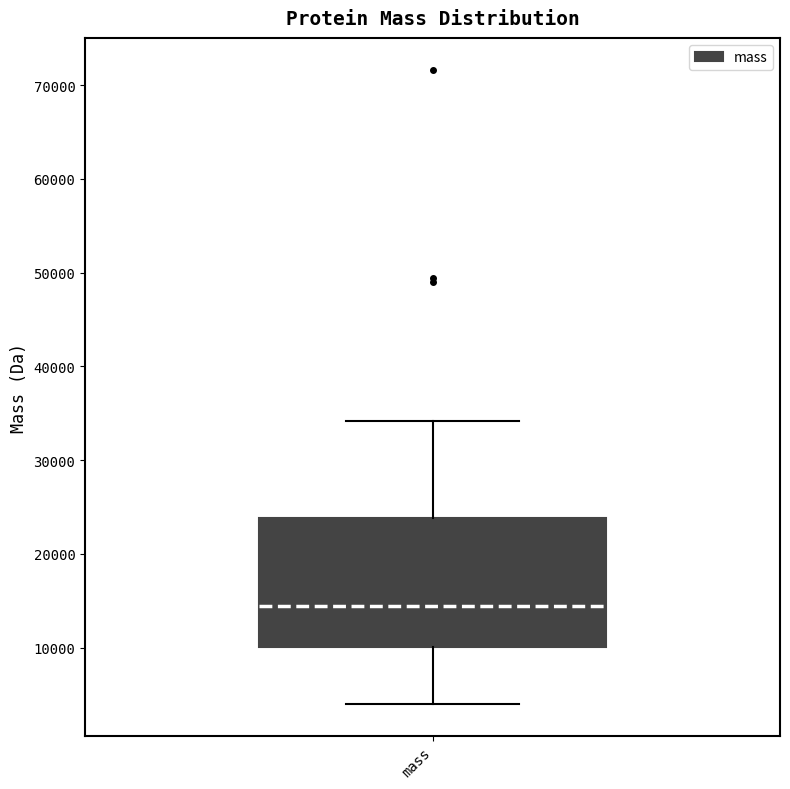

Transcribe this box plot: give where the median line is, the range the box spans, and where the two whiskers end, as read against the y-axis. The values are not printed on the chart, so give them approximately, as read against the axis.

median 15000, box 10000 to 24000, whiskers 4000 to 34000